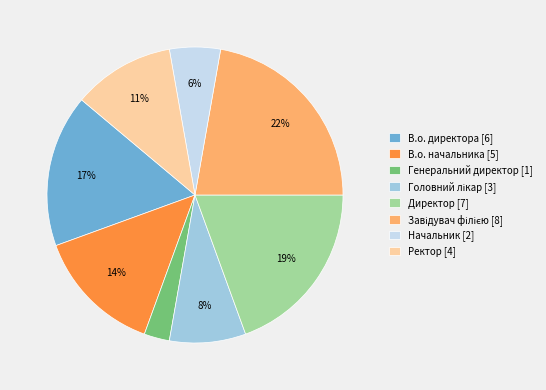

What is the smallest slice in the pie chart?

Генеральний директор